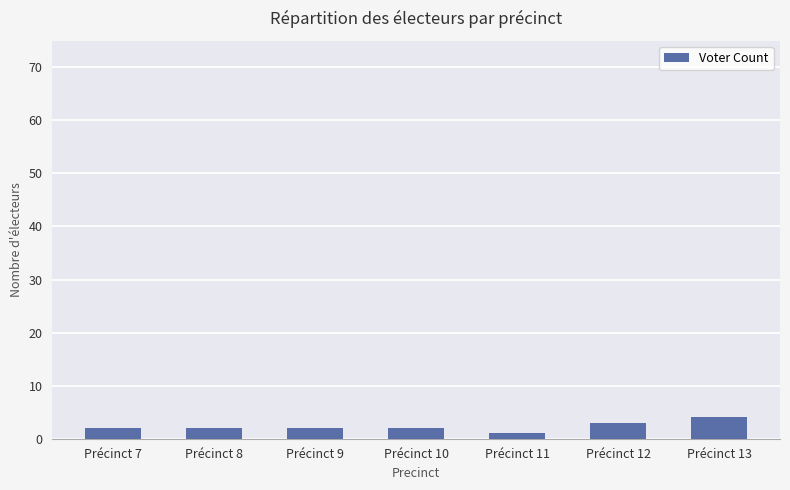

Reading left to right, list all the values displayed in this chart.

2	2	2	2	1	3	4